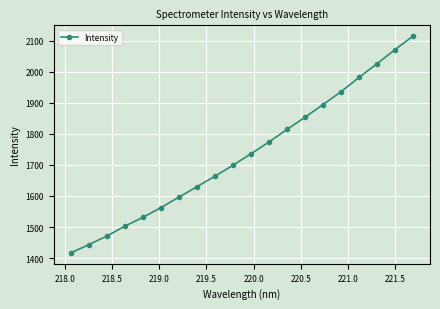

What is the difference between the second highest and minimum values?

654.5